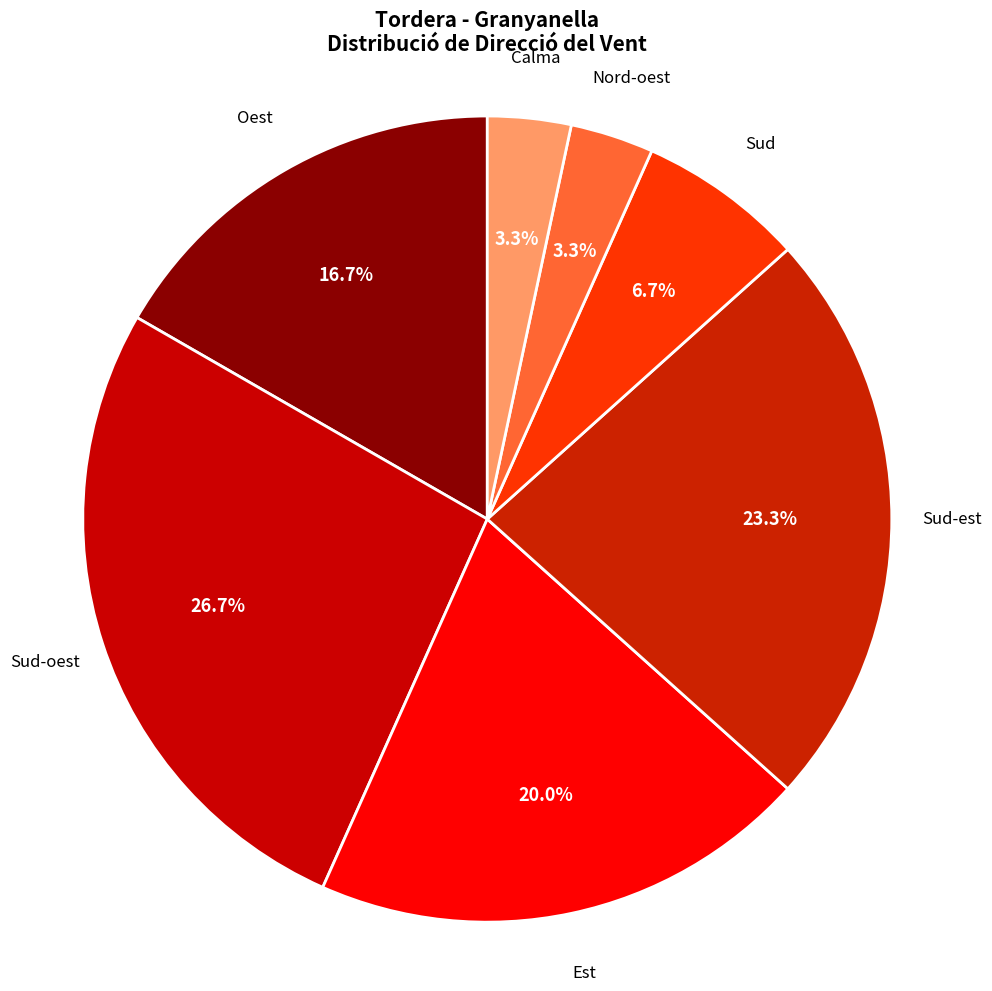

Which category has the biggest portion of the pie?

Sud-oest